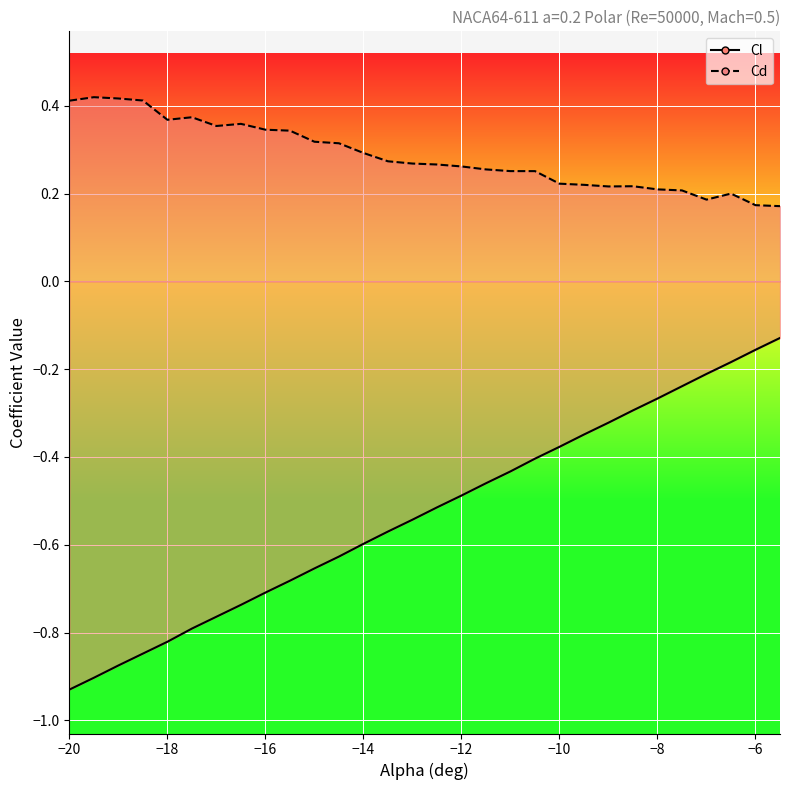

Rank the series by their maximum value, from lowest to highest.

Cl, Cd